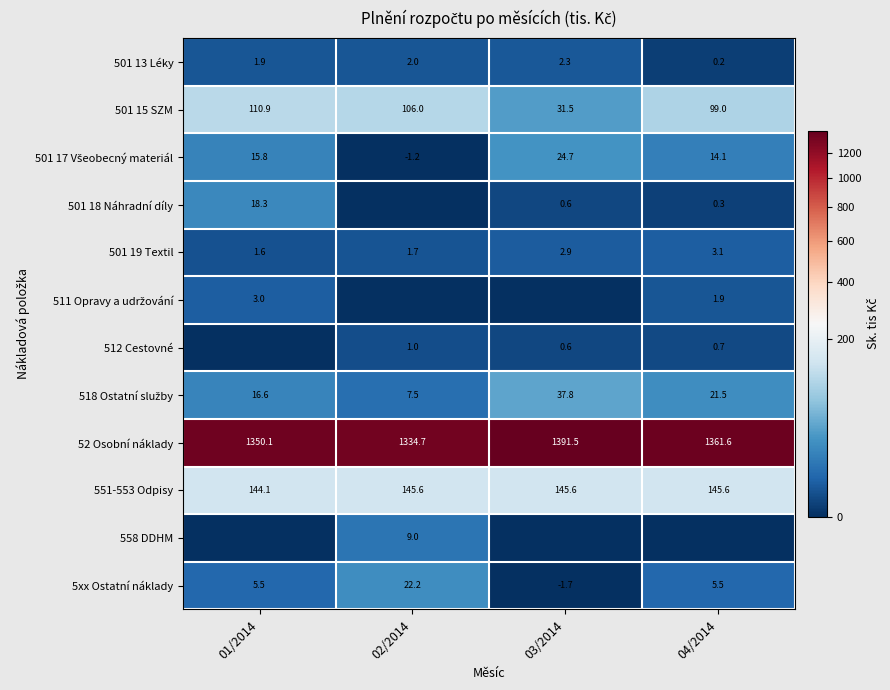

What is the lowest value of the 501 19 Textil series?

1.6